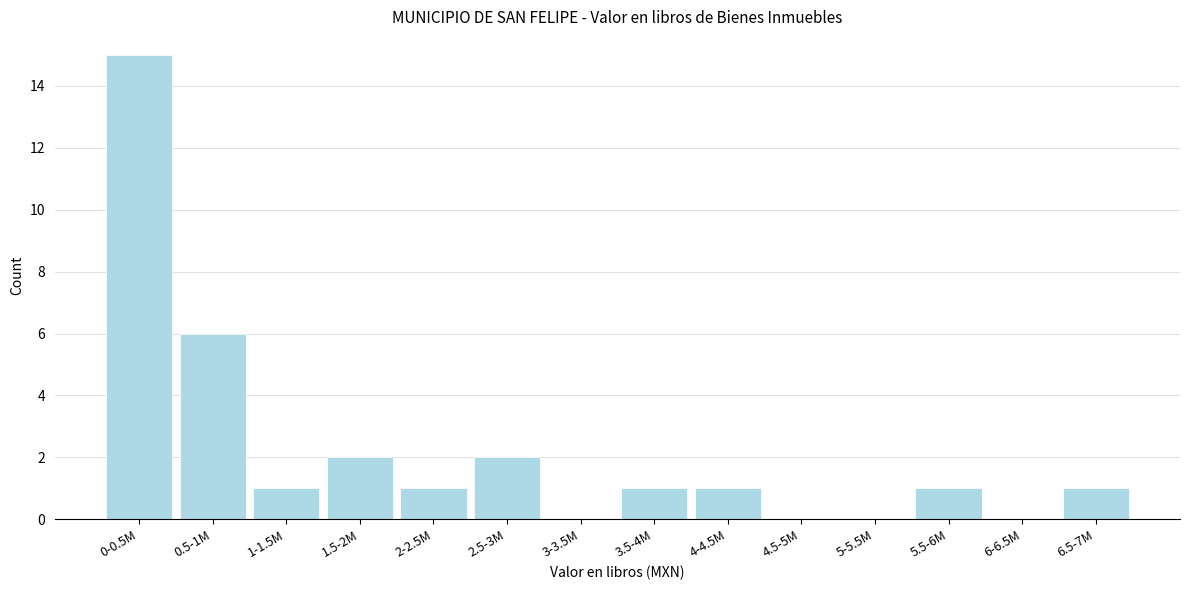

Reading left to right, extract all data points from this chart.

0-0.5M=15	0.5-1M=6	1-1.5M=1	1.5-2M=2	2-2.5M=1	2.5-3M=2	3-3.5M=0	3.5-4M=1	4-4.5M=1	4.5-5M=0	5-5.5M=0	5.5-6M=1	6-6.5M=0	6.5-7M=1